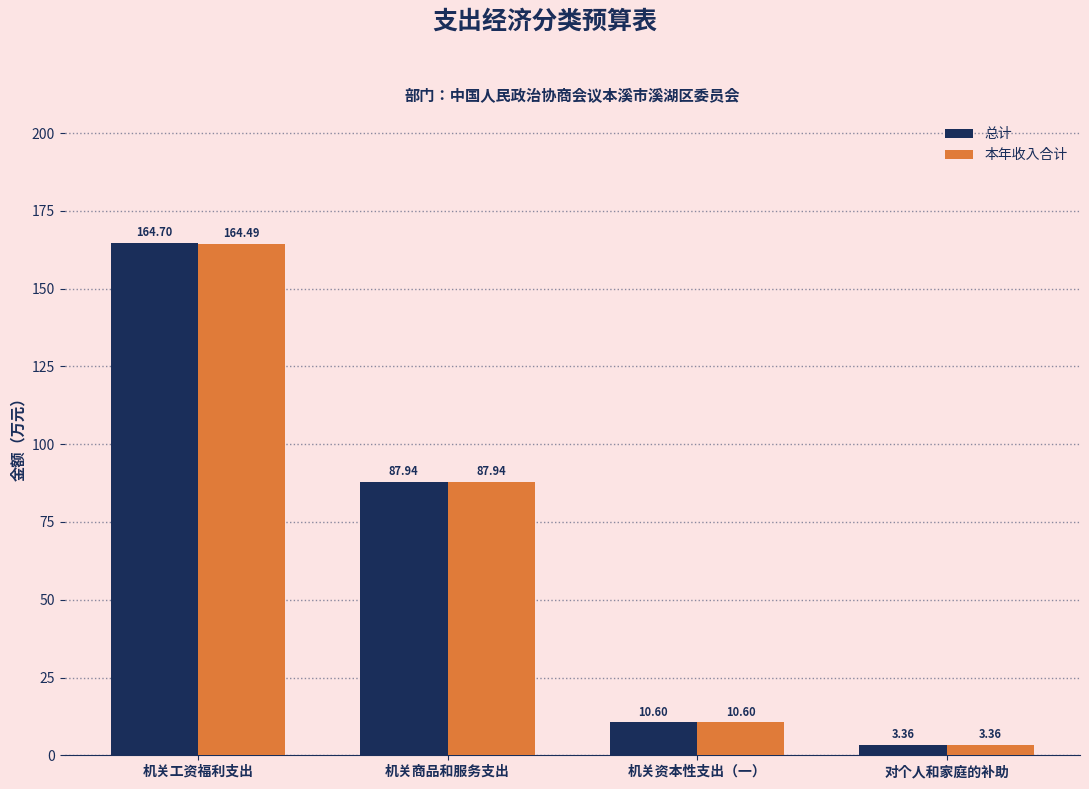

What is the label of the 3rd bar from the right?

机关商品和服务支出